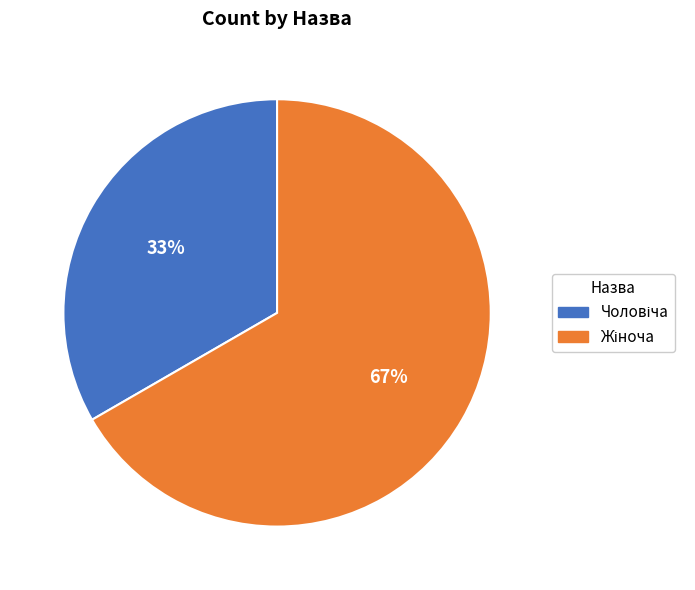

Does any single category account for the majority?

Yes